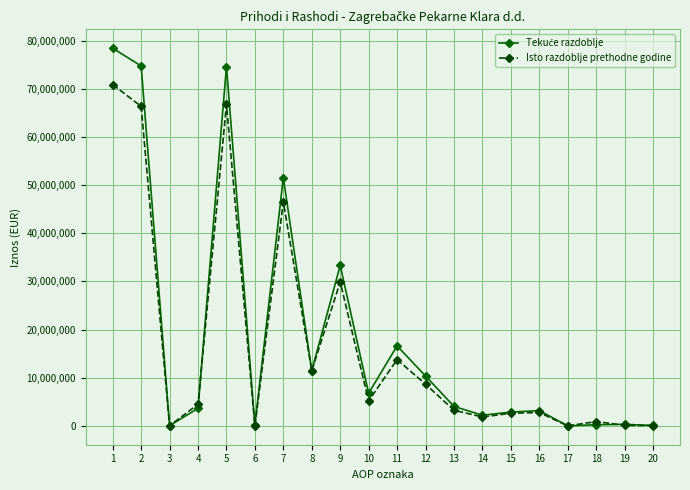

What is the highest value of the Isto razdoblje prethodne godine series?

70878341